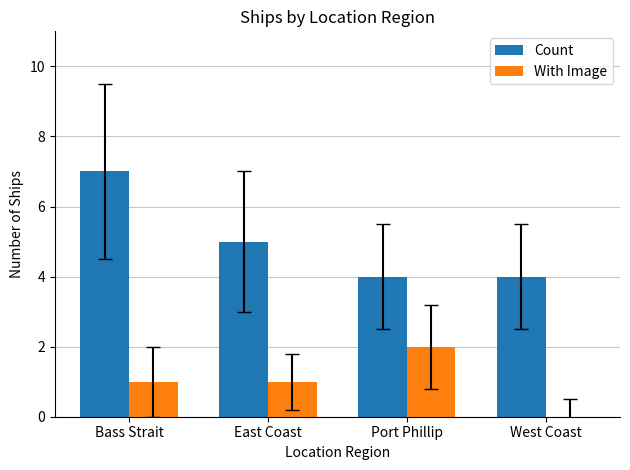

Reading right to left, transcribe all the data shown in this chart.

Count: 4	4	5	7
With Image: 0	2	1	1